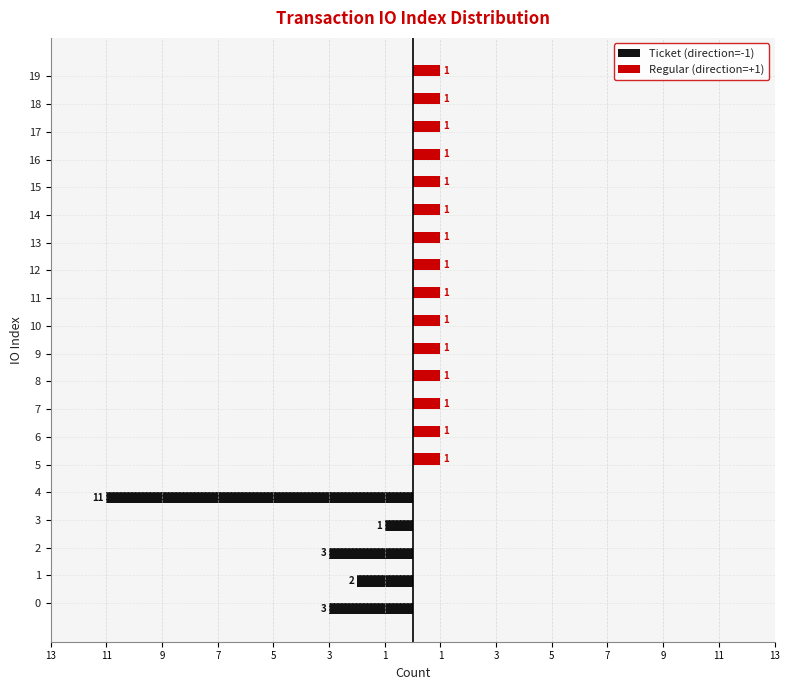

What is the average value of the Regular (direction=+1) series?

1